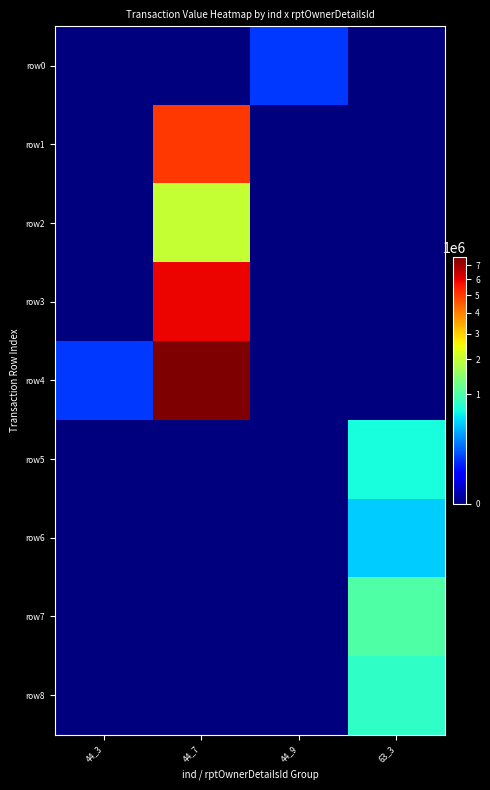

Which series has the largest total across all categories?

row4